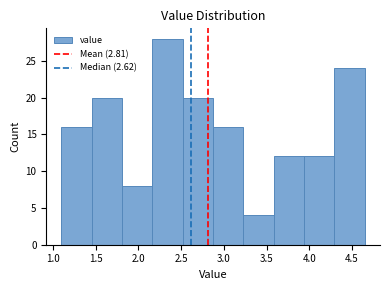

Reading left to right, list every bar in this chart as the range it spans on the x-axis followed by its height. Neither the bar edges nor the heights are printed on the chart, so give them approximately, as read against the axes.

1.100 to 1.455: 16
1.455 to 1.810: 20
1.810 to 2.165: 8
2.165 to 2.520: 28
2.520 to 2.875: 20
2.875 to 3.230: 16
3.230 to 3.585: 4
3.585 to 3.940: 12
3.940 to 4.295: 12
4.295 to 4.650: 24